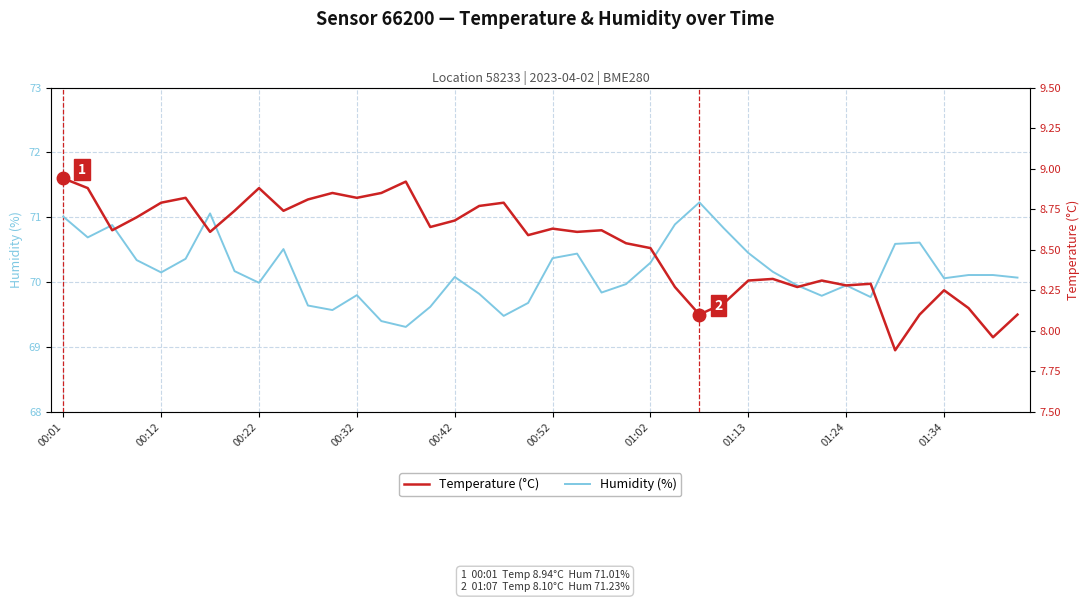

Rank the series by their average value, from lowest to highest.

Temperature (°C), Humidity (%)